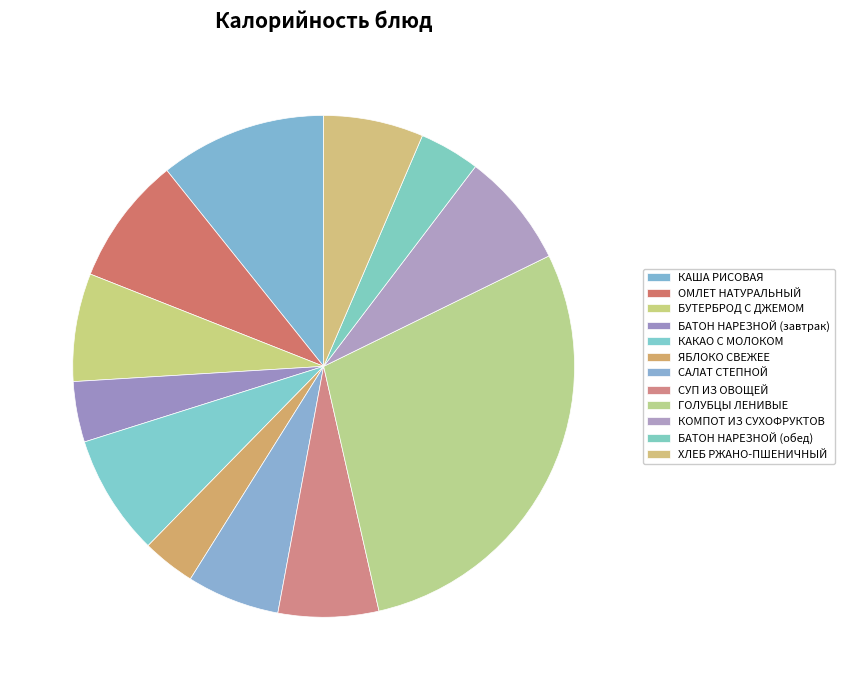

Which category has the smallest portion of the pie?

ЯБЛОКО СВЕЖЕЕ